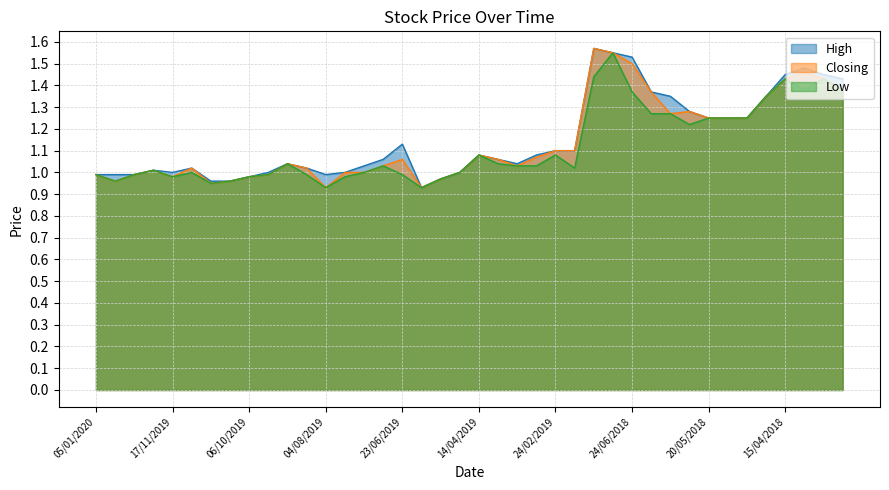

What is the lowest value of the Low series?

0.9